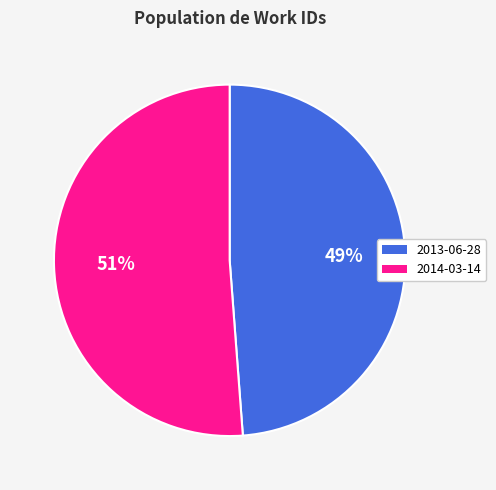

Which has a higher value, 2014-03-14 or 2013-06-28?

2014-03-14